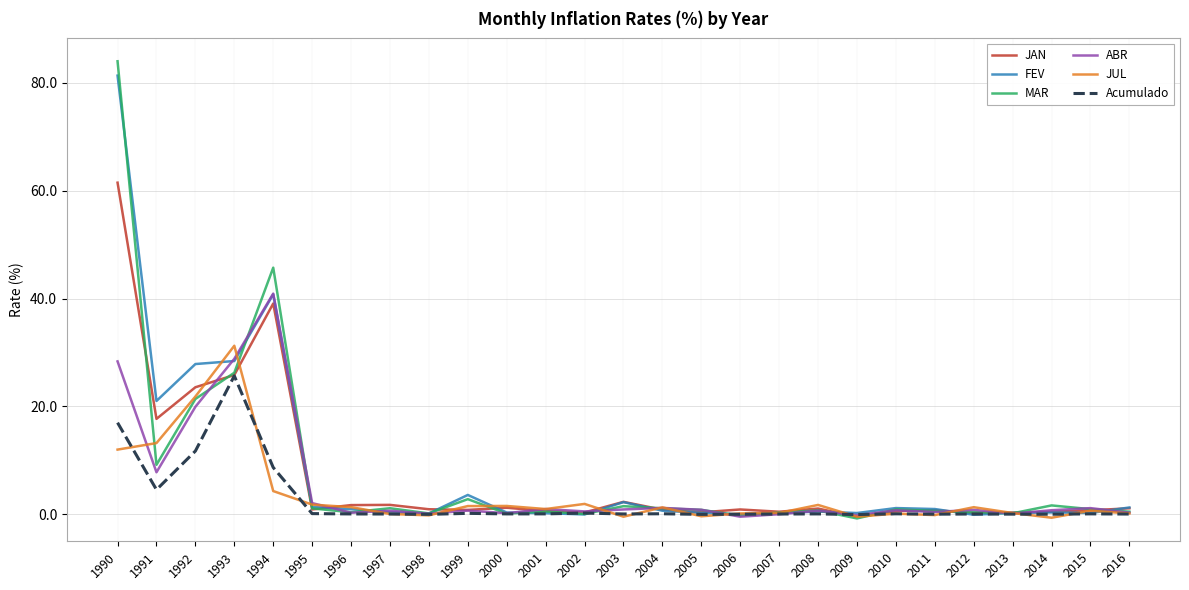

Which category has the highest value in the ABR series?

1994